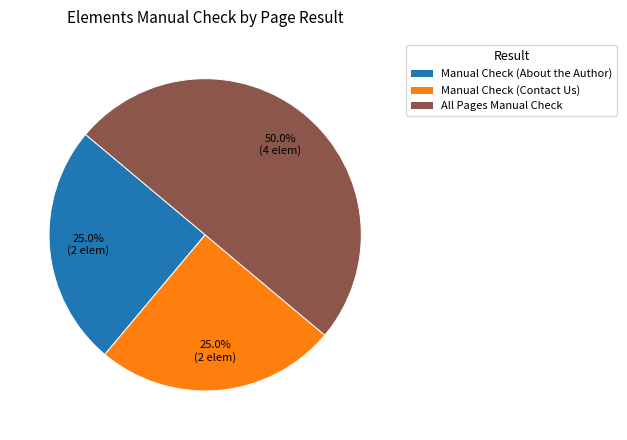

What portion of the pie excludes Manual Check (Contact Us)?

75.0%